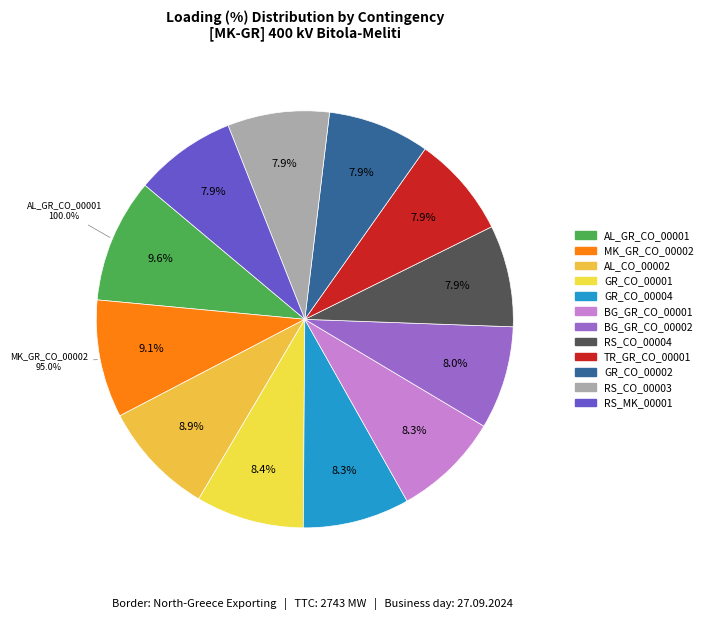

To the nearest percent, what percentage of the pie is BG_GR_CO_00001?

8%